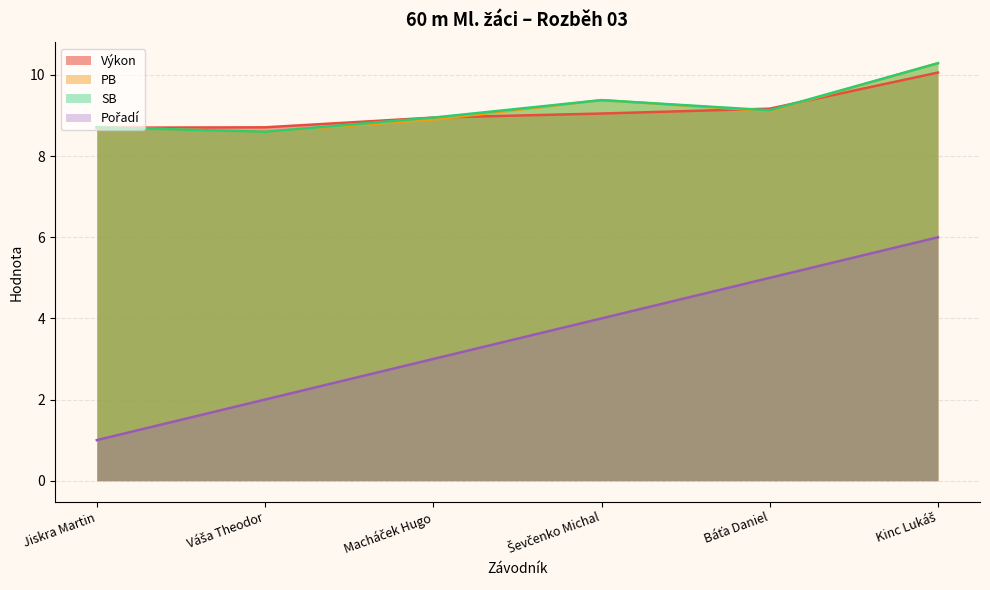

Which series has the largest total across all categories?

PB